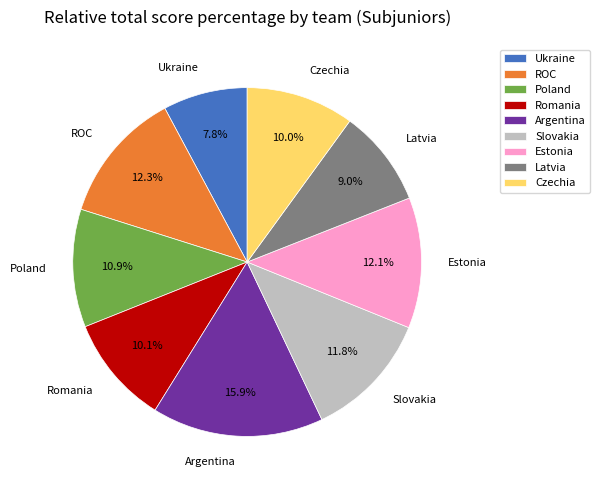

Combined, do Argentina and ROC account for over 50%?

No